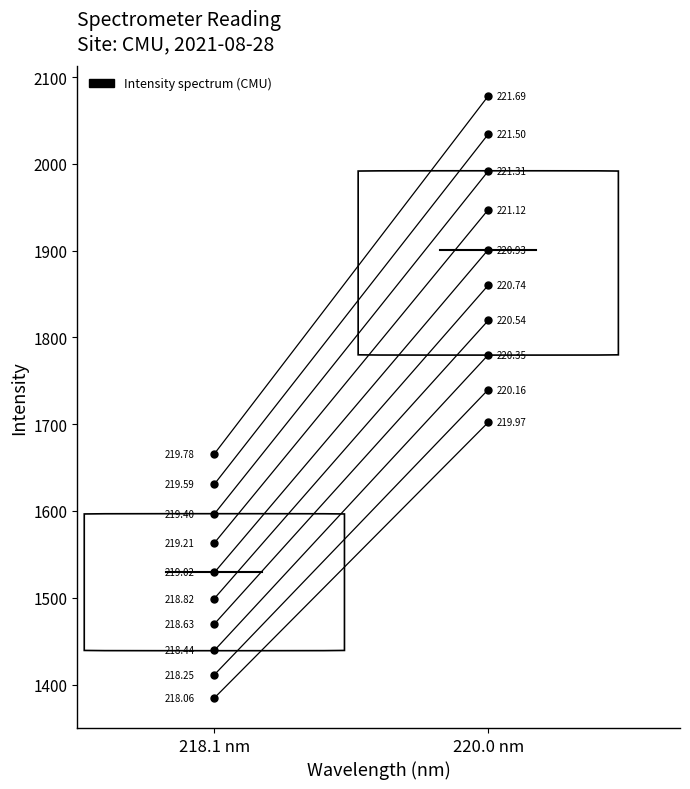

Which label corresponds to the smallest value in the chart?

218.1 nm